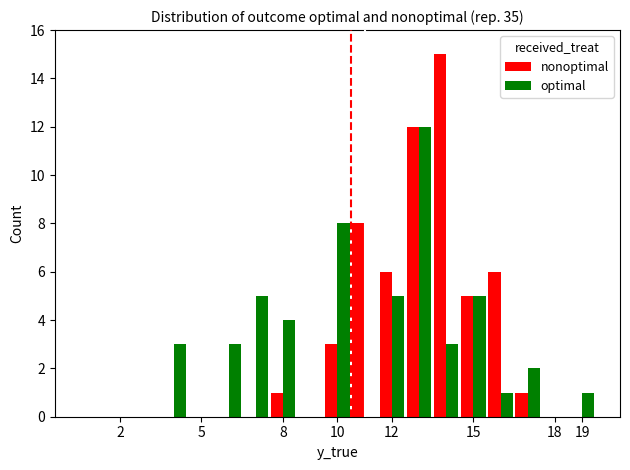

What is the maximum value shown in the chart?

15